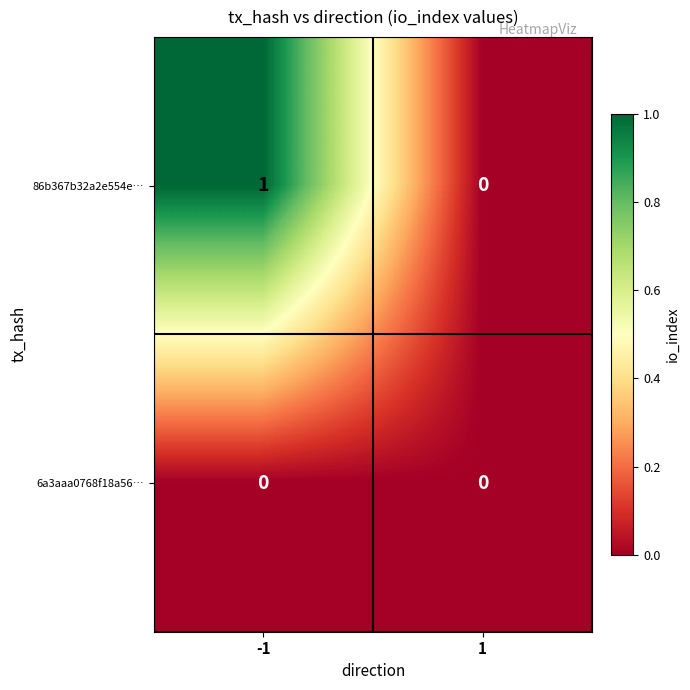

What is the total value across all series at -1?

1